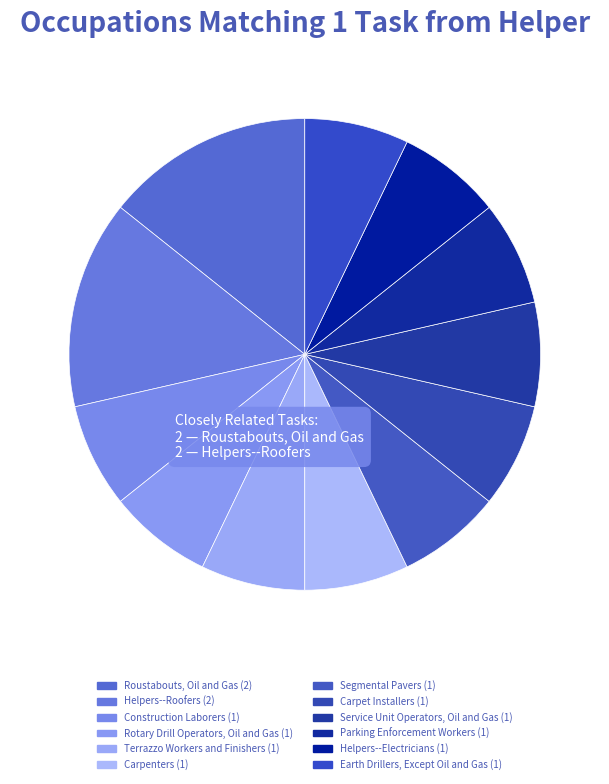

Does Parking Enforcement Workers represent more than half of the total?

No